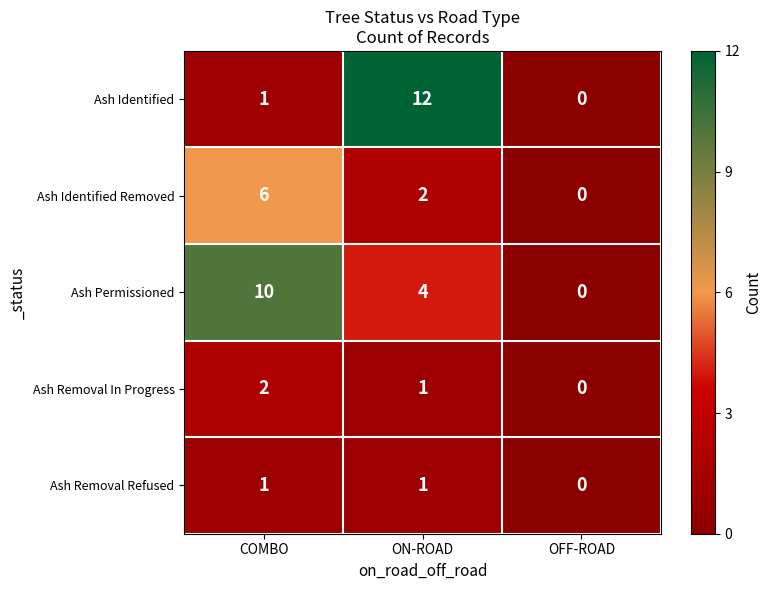

Reading left to right, extract all data points from this chart.

Ash Identified: 1	12	0
Ash Identified Removed: 6	2	0
Ash Permissioned: 10	4	0
Ash Removal In Progress: 2	1	0
Ash Removal Refused: 1	1	0